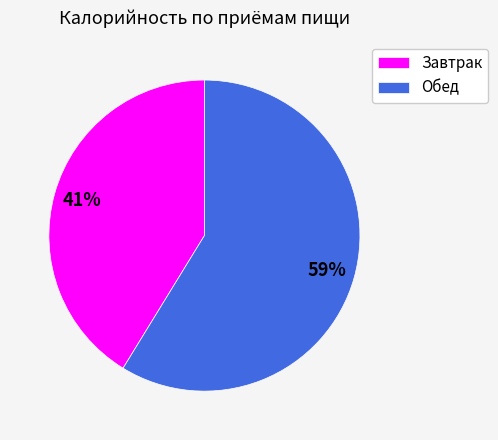

Is Завтрак the majority of the pie?

No